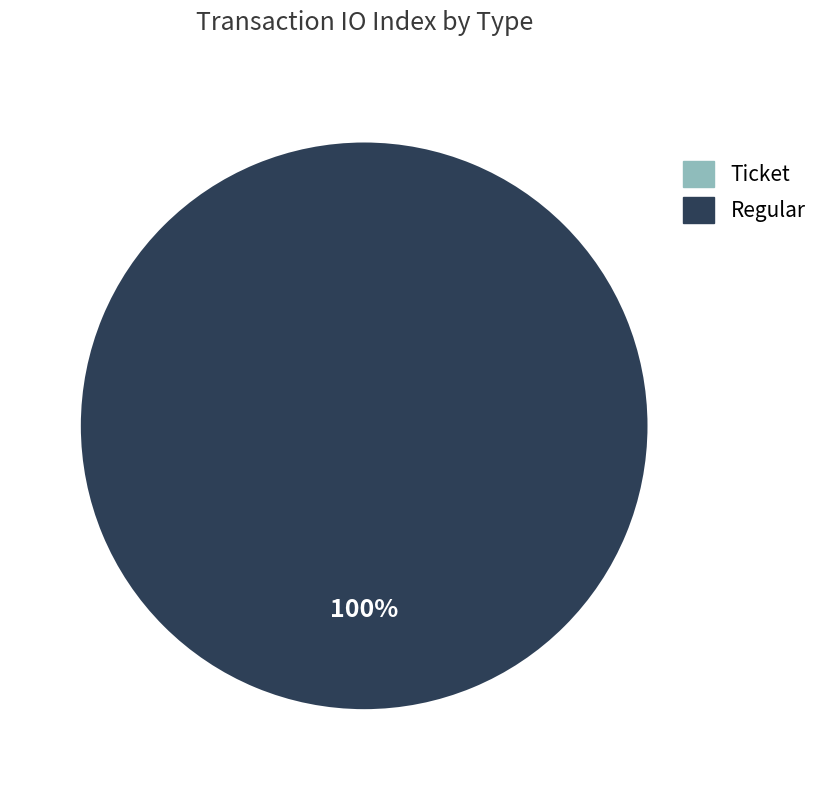

Does any single category account for the majority?

Yes